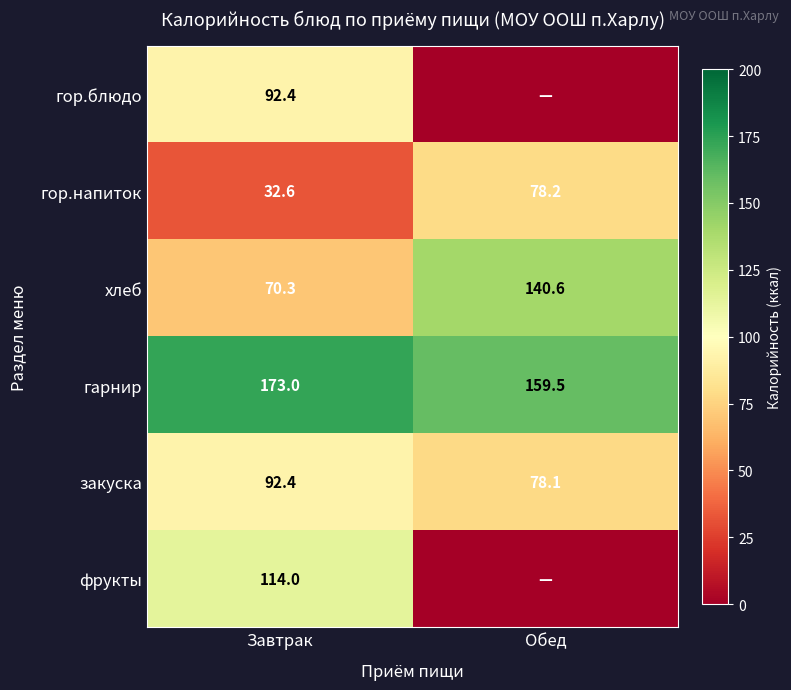

Which label corresponds to the smallest value in the chart?

Обед